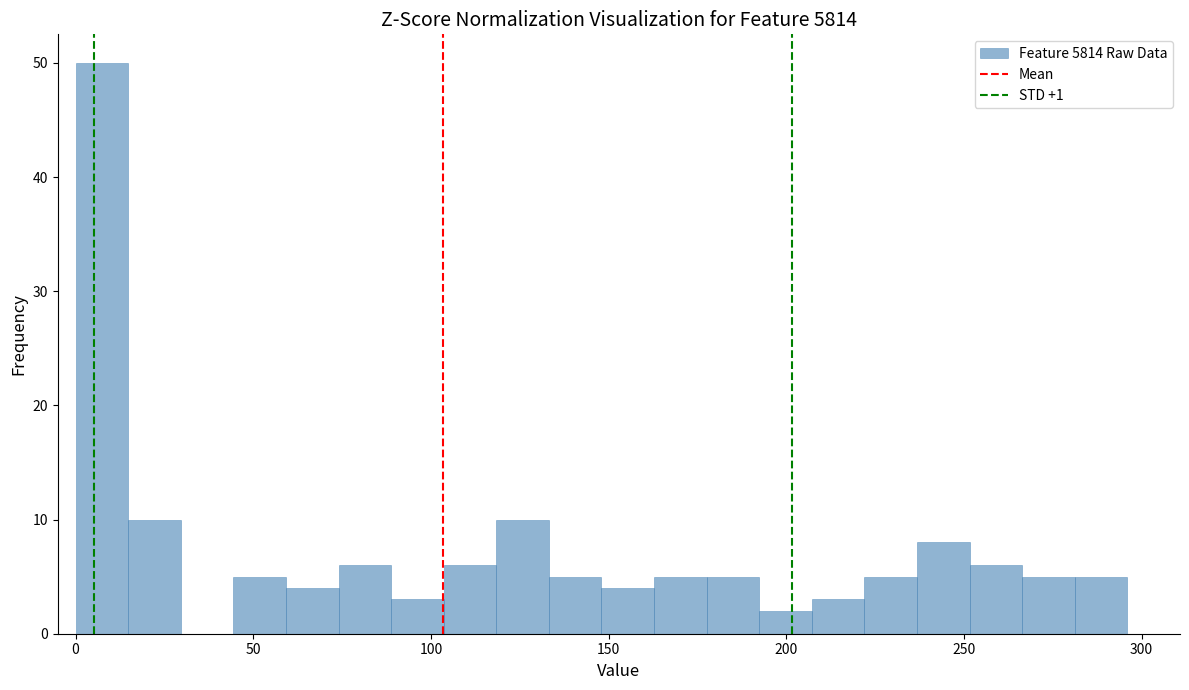

Read against the x-axis, roughly where is the centre of the tallest bar?

5